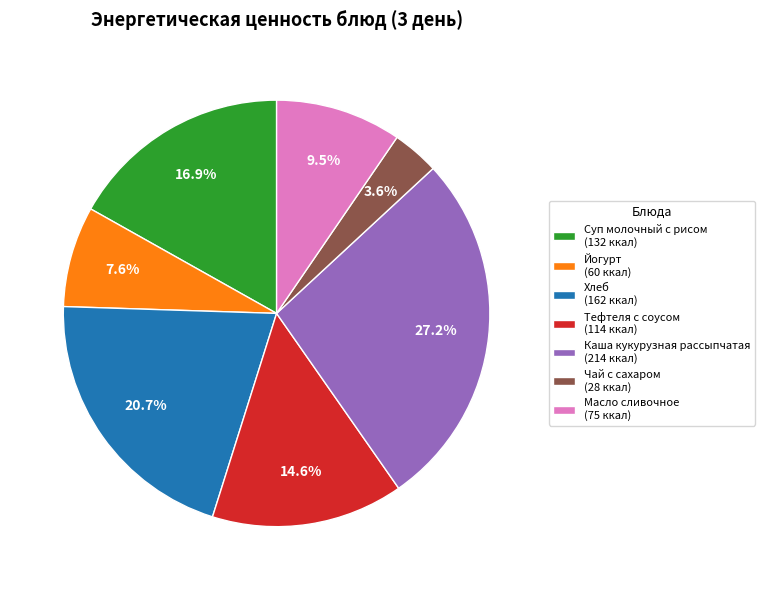

How many segments does this pie chart have?

7